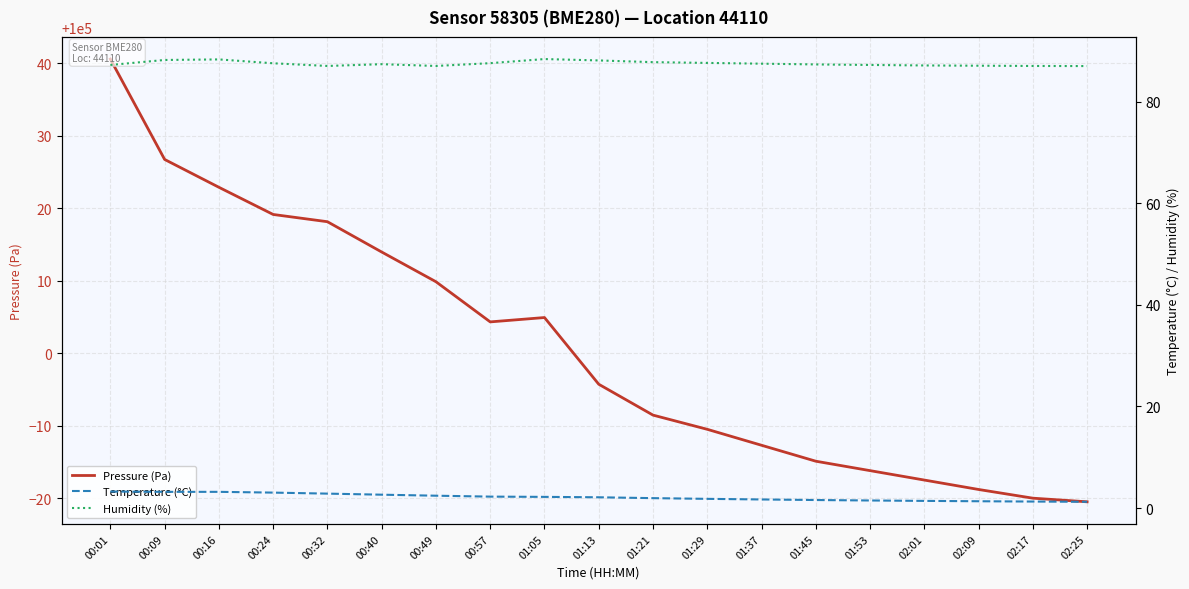

At which category is the sum across all series the highest?

00:01